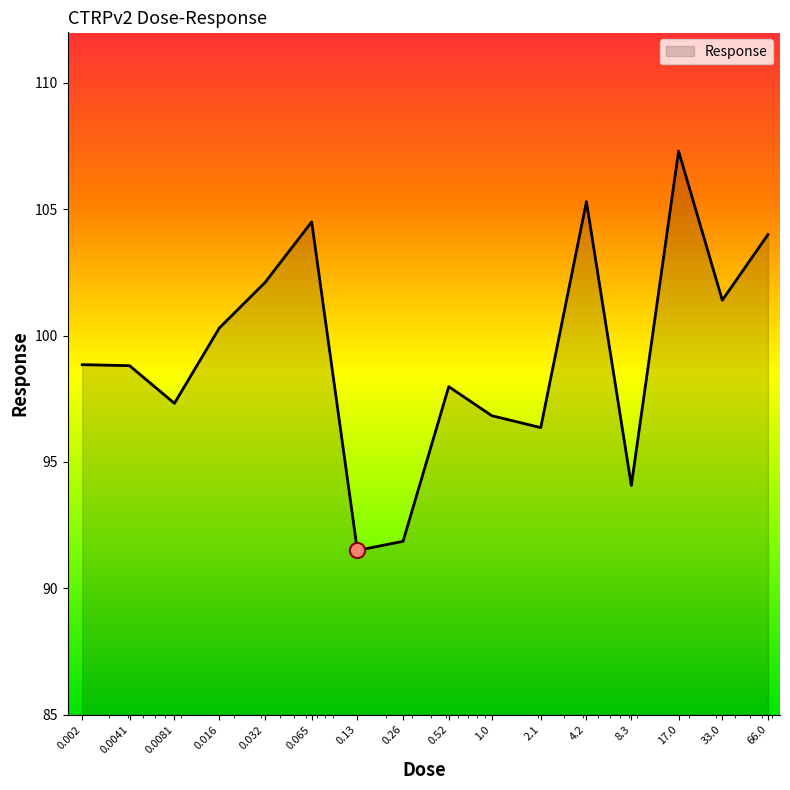

What is the maximum value shown in the chart?

107.3